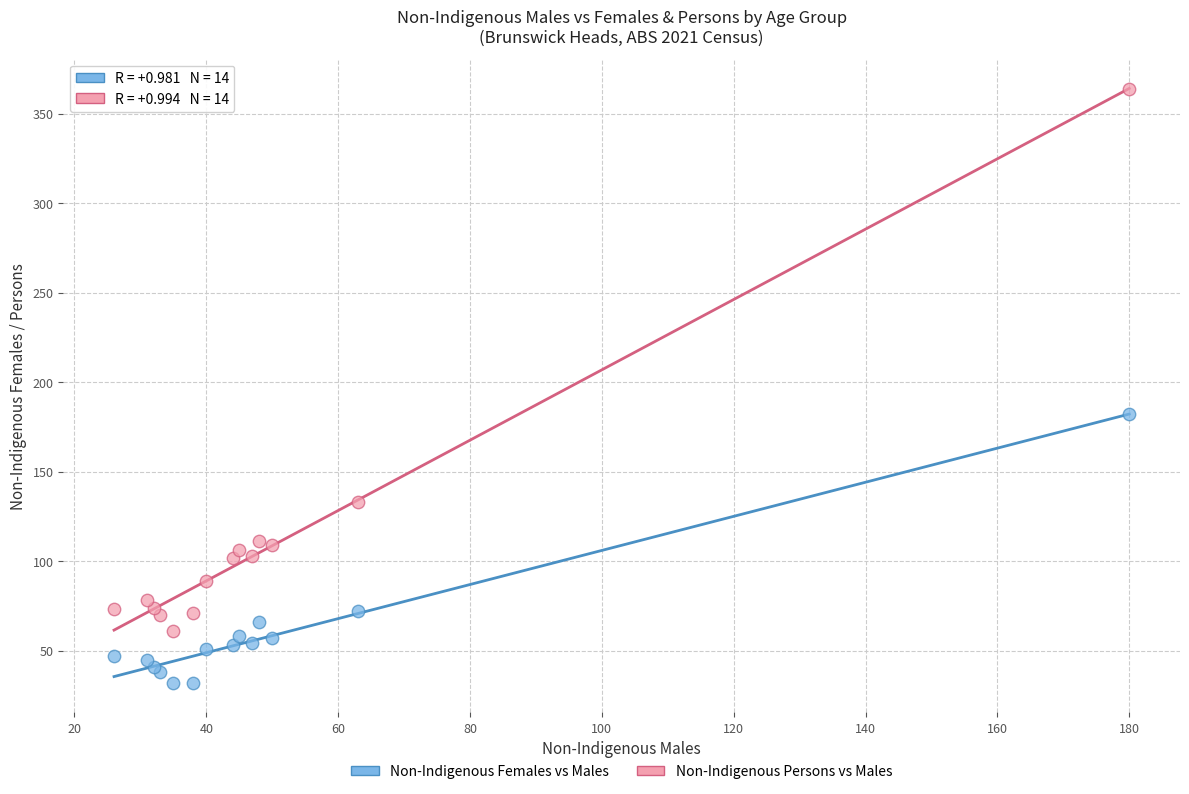

Which series contains the highest Y value?

Non-Indigenous Persons vs Males